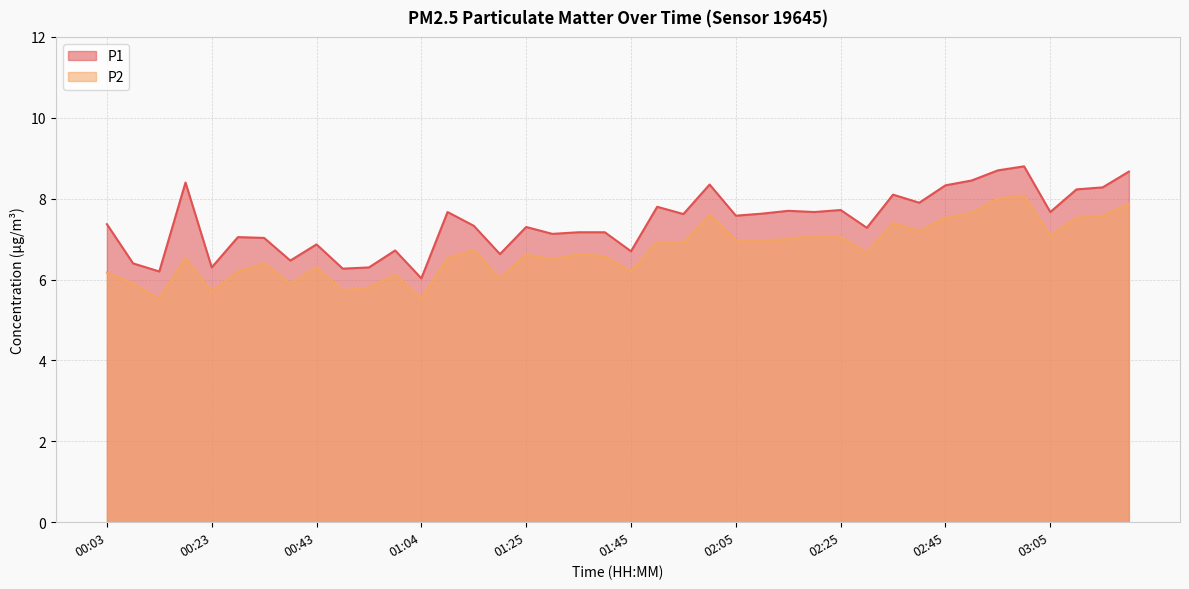

At how many categories does at least one series exceed 6?

40